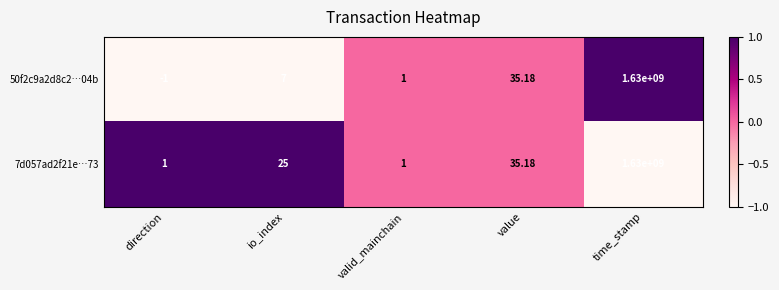

Which series has the largest range (max minus min)?

50f2c9a2d8c2…04b